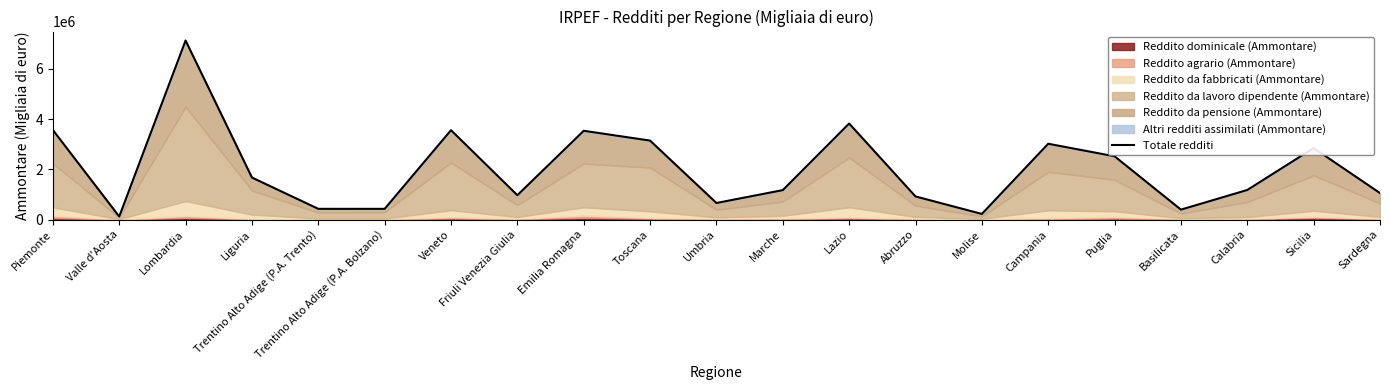

Does the chart display data point markers on the line(s)?

No